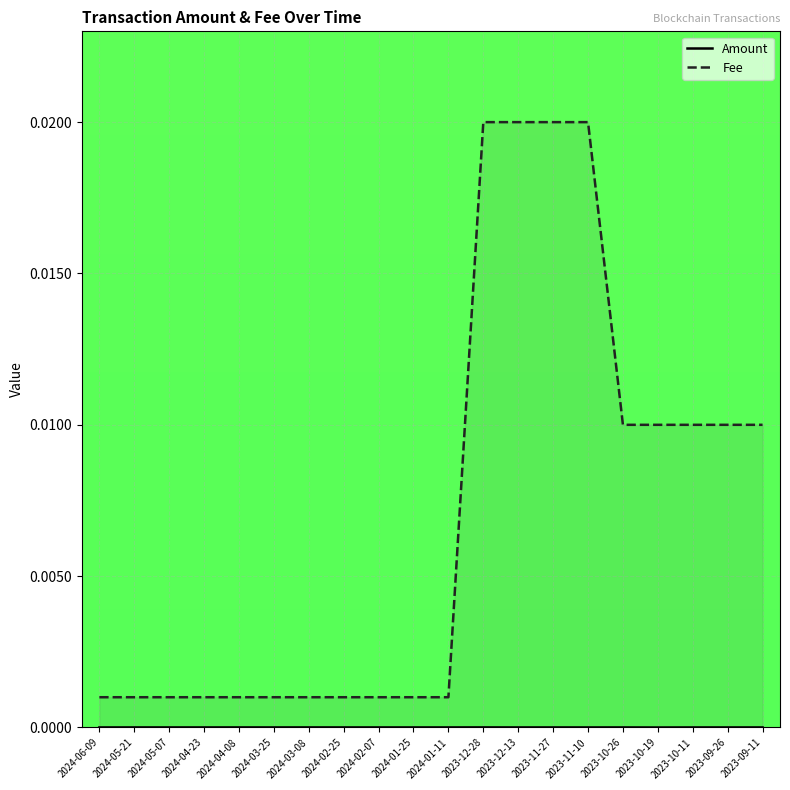

Which series has the largest total across all categories?

Fee